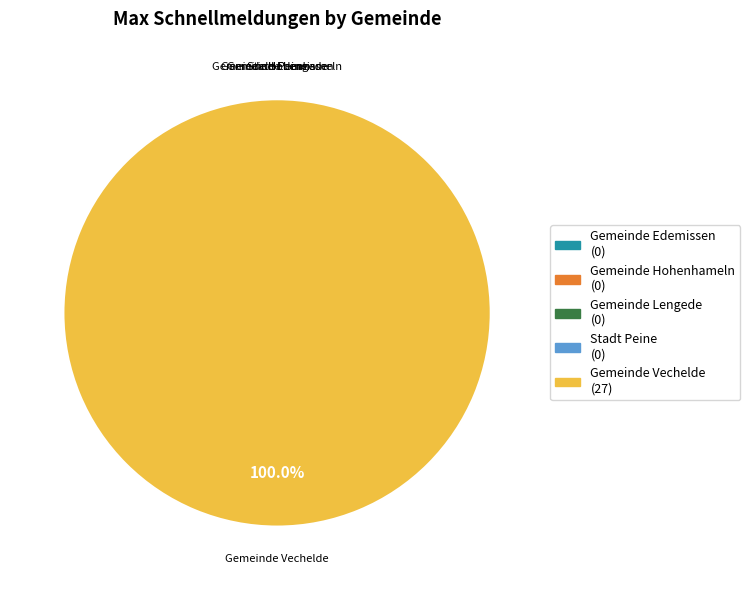

Which has a higher value, Gemeinde Lengede or Gemeinde Edemissen?

Gemeinde Lengede